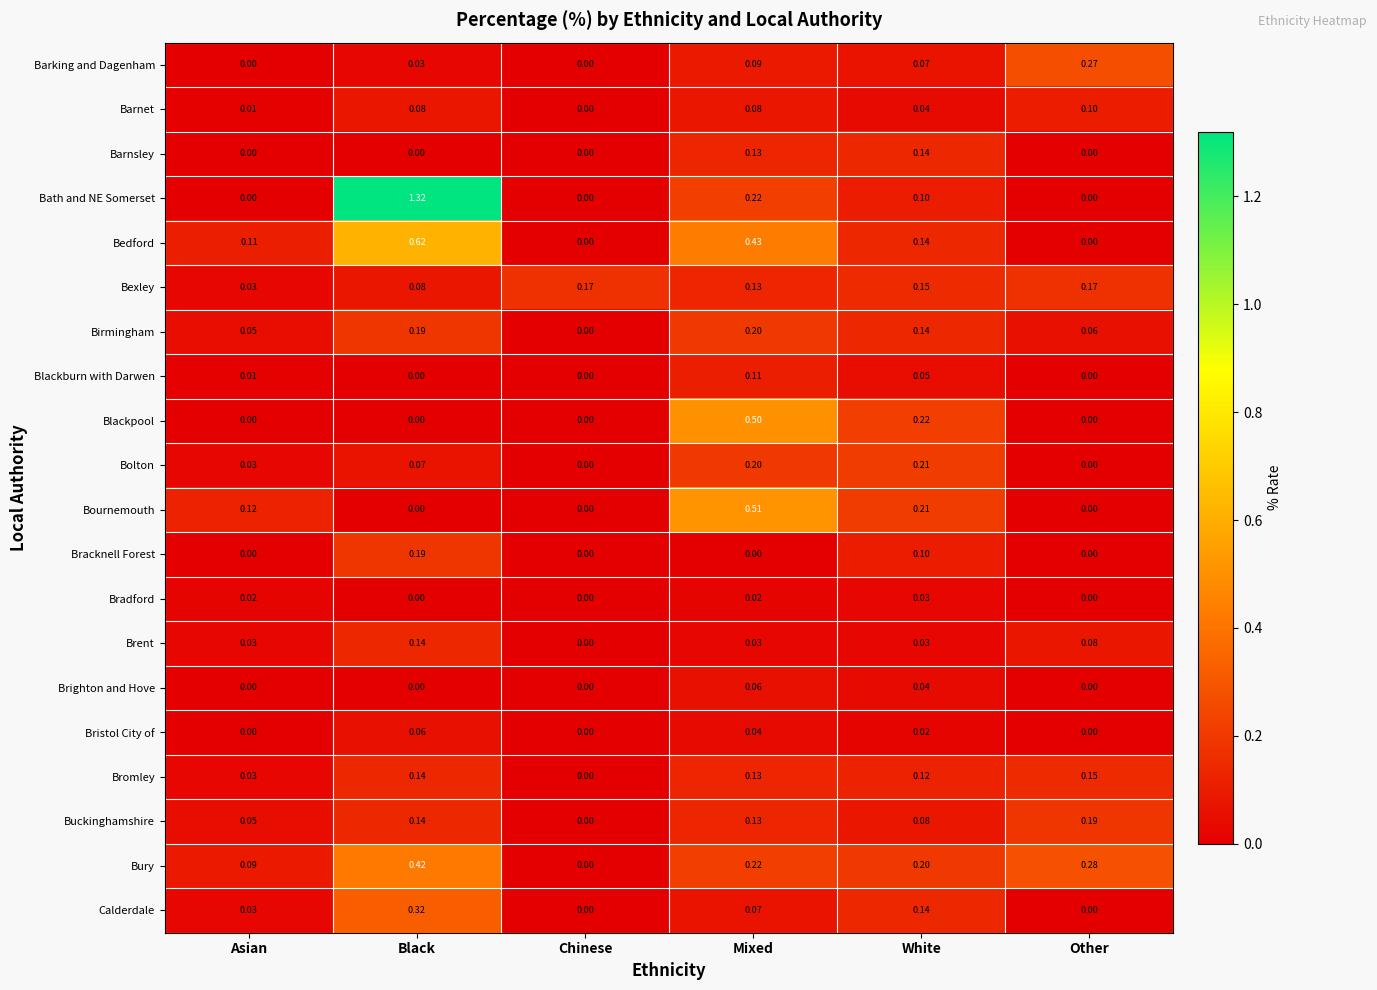

Which series has the largest total across all categories?

Bath and NE Somerset